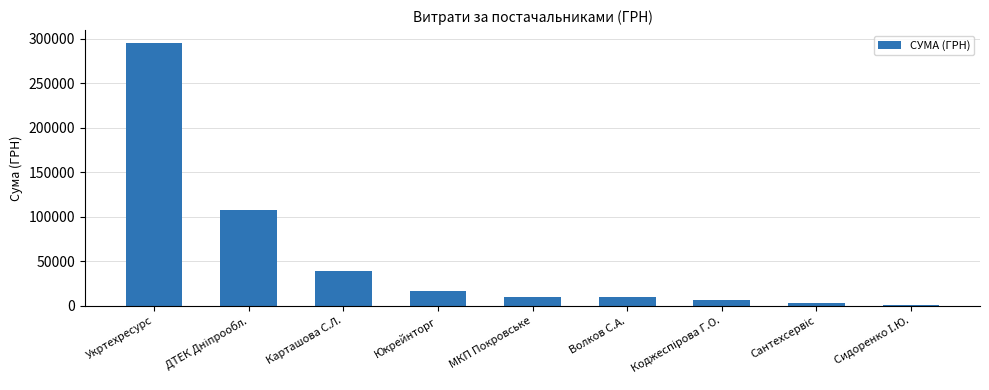

What is the change in value from Карташова С.Л. to Волков С.А.?

-29627.0